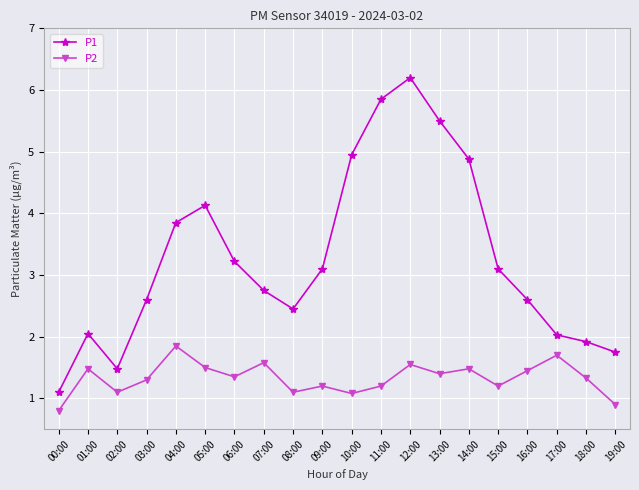

True or false: P1 and P2 intersect in this chart.

False